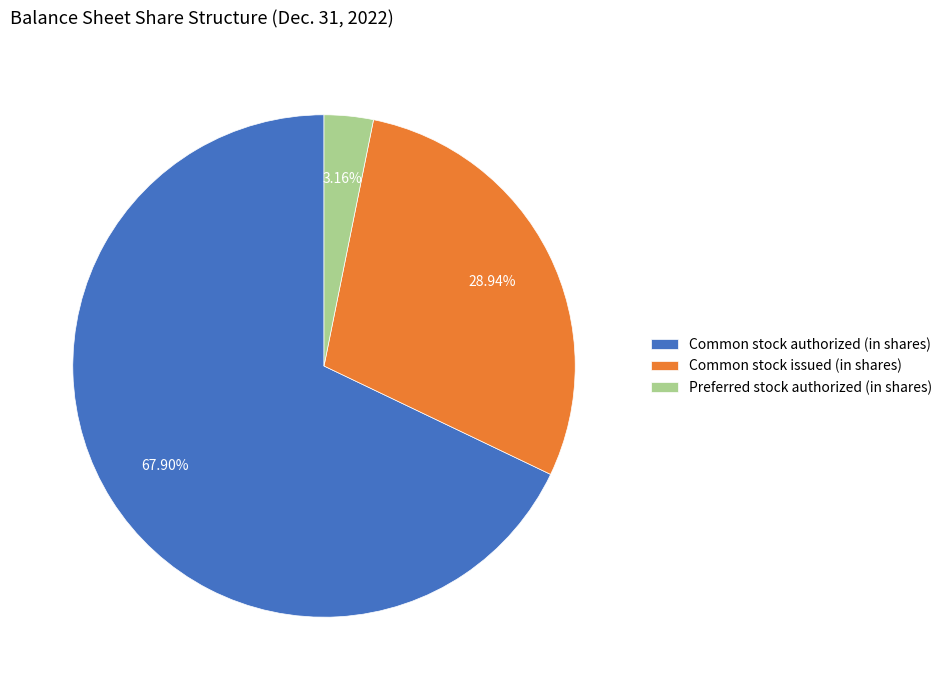

To the nearest percent, what is the average slice percentage?

33%